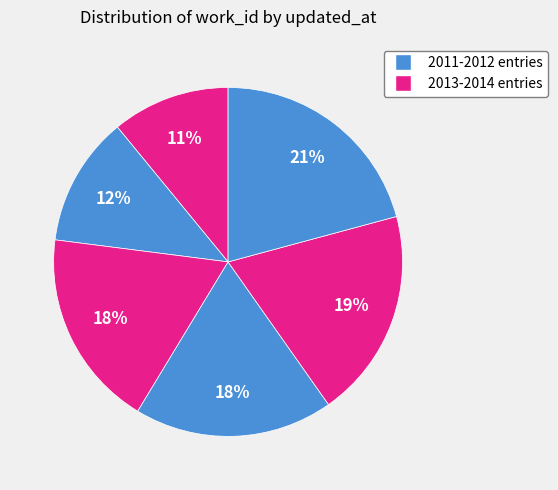

Count the number of slices in the pie.

6